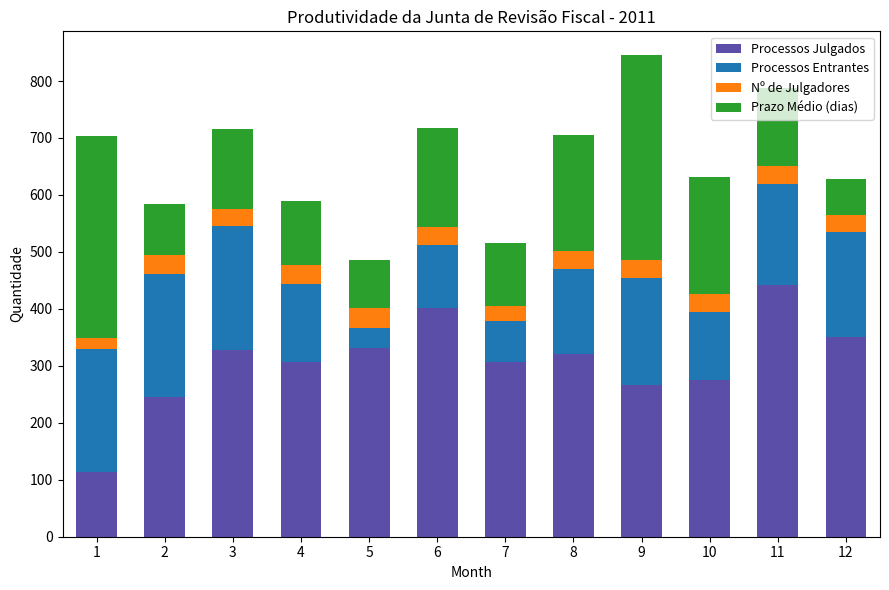

What is the highest value of the Processos Julgados series?

442